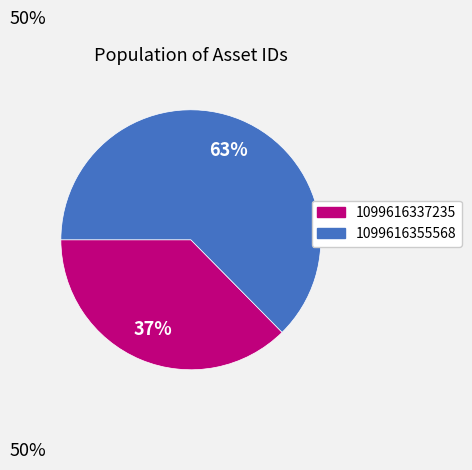

Which has a higher value, 1099616337235 or 1099616355568?

1099616355568